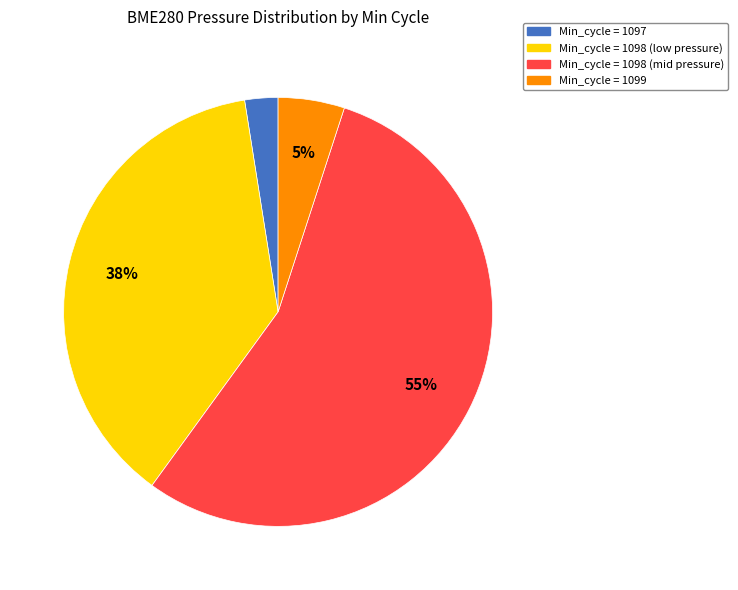

How many segments does this pie chart have?

4